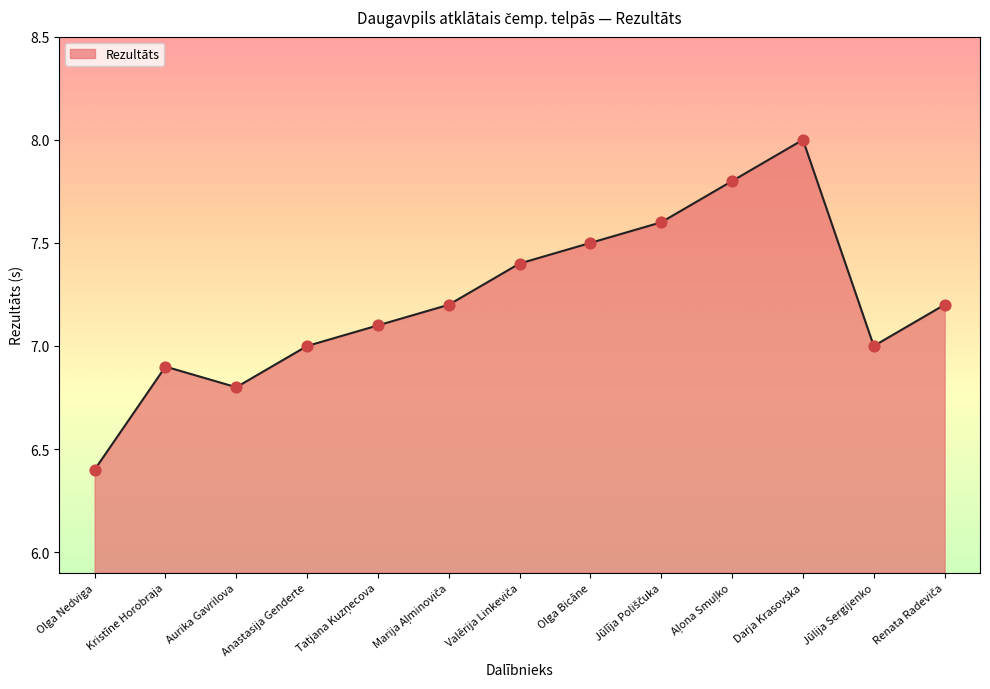

What is the change in value from Olga Nedviga to Jūlija Sergijenko?

+0.6